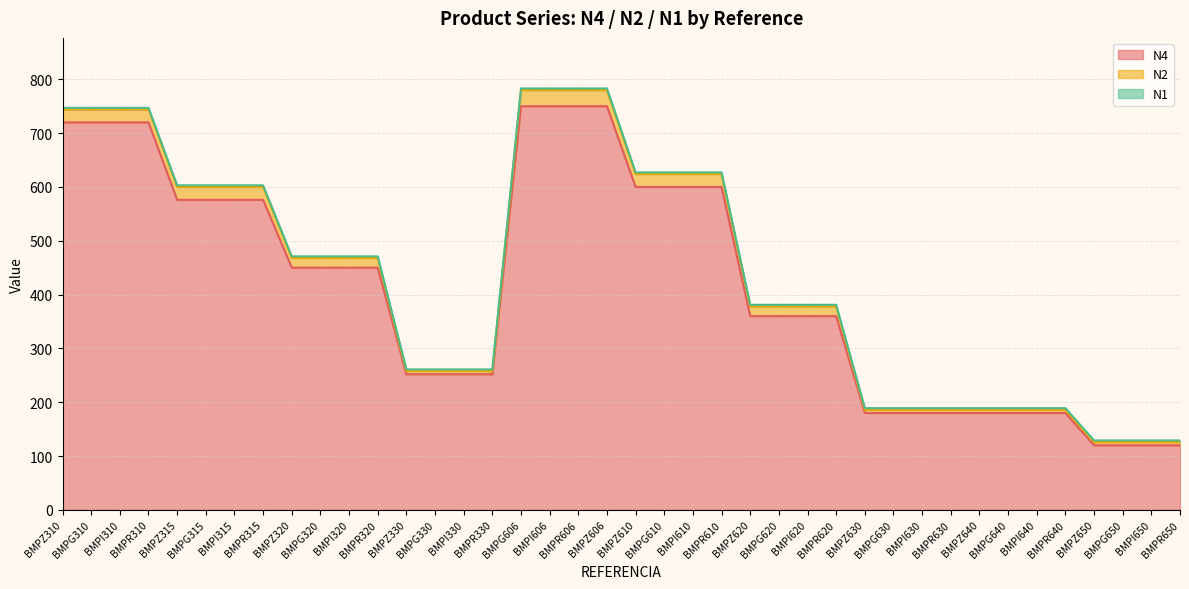

Rank the series at BMPG650 from highest to lowest value.

N4, N2, N1